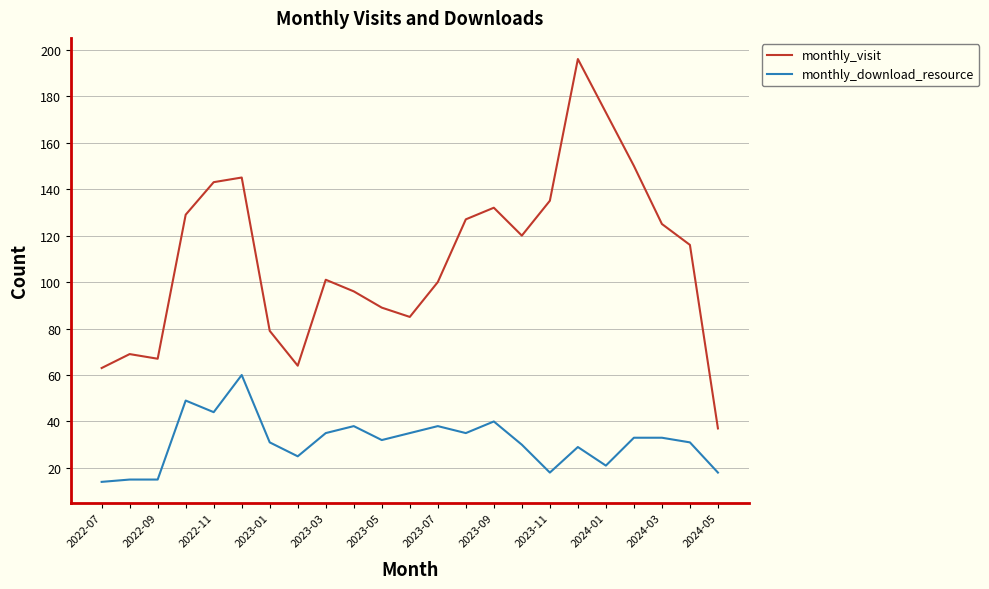

True or false: monthly_visit and monthly_download_resource intersect in this chart.

False